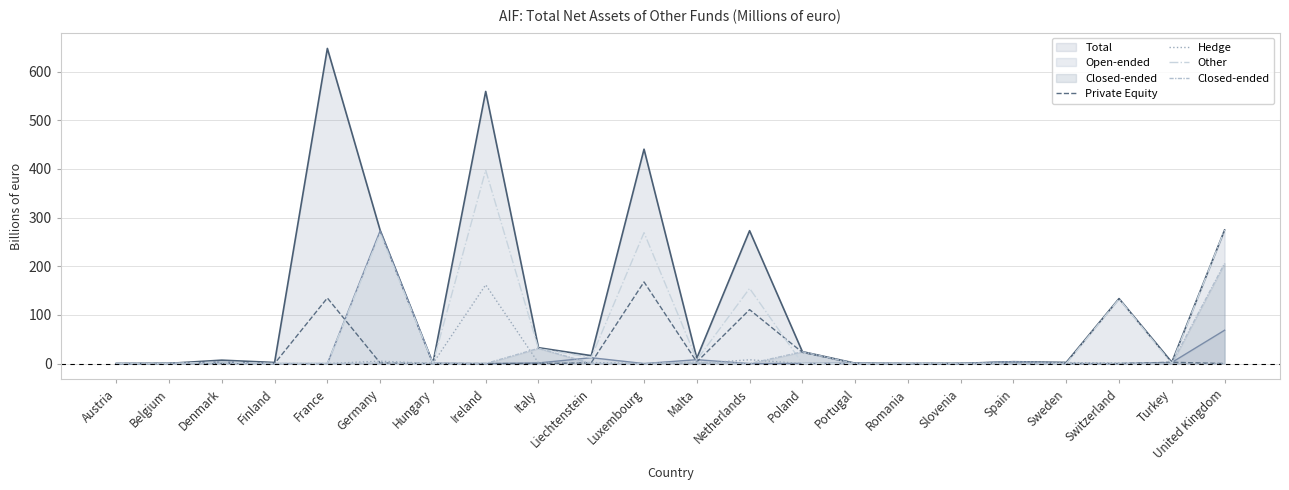

What is the sum of the Hedge values at Hungary and Italy?

1.4